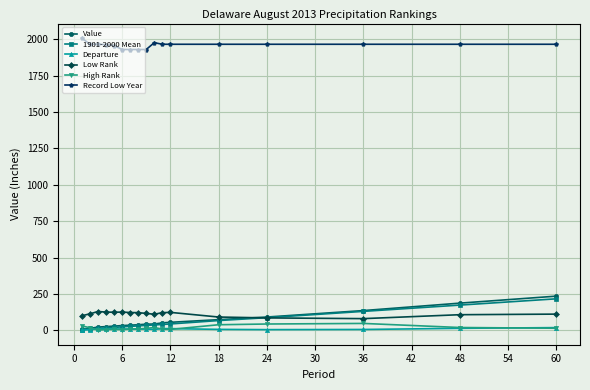

True or false: Value and Record Low Year intersect in this chart.

False